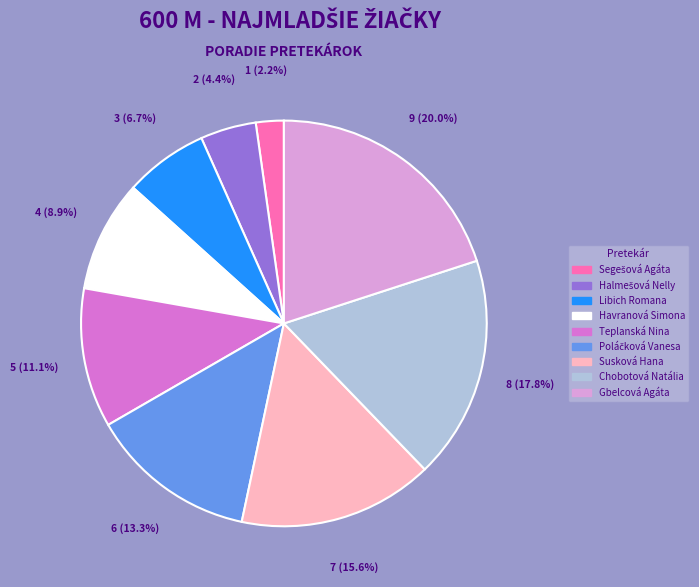

Is there any slice that represents more than half of the pie?

No